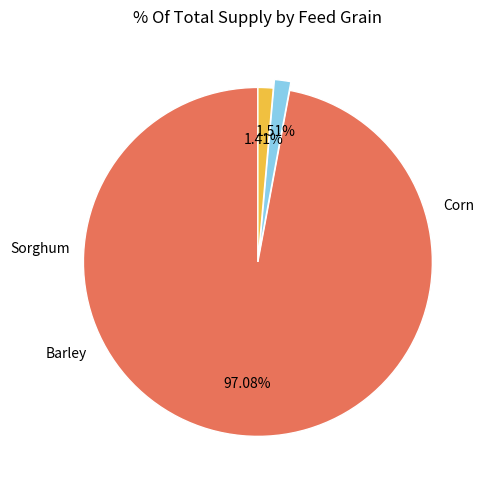

Does any single category account for the majority?

Yes